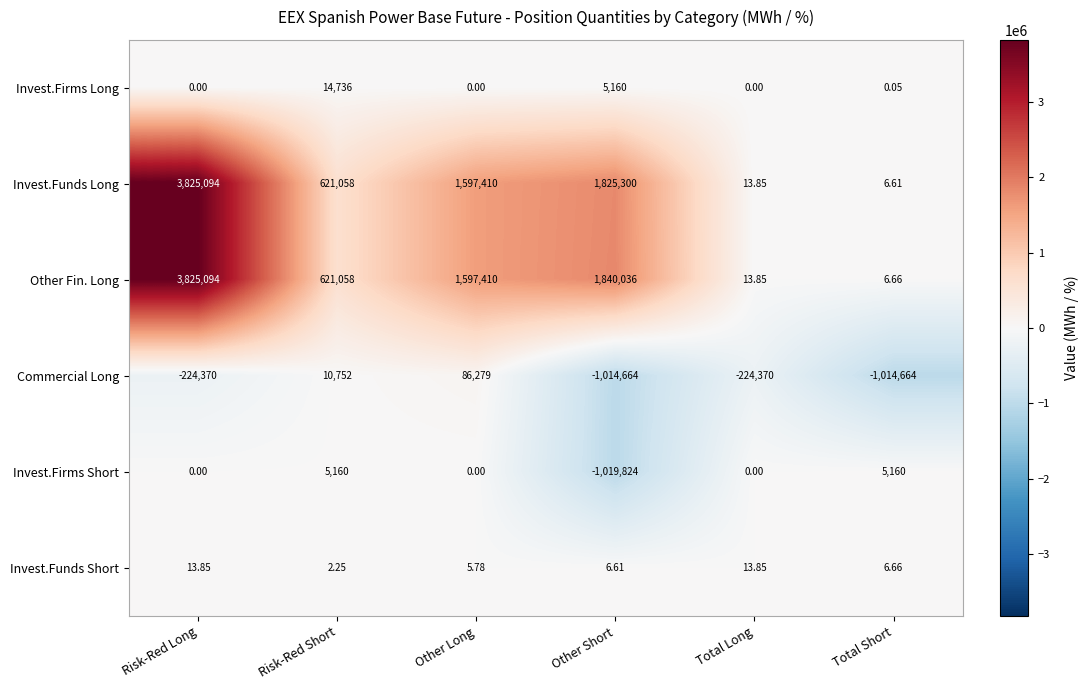

Rank the series at Other Short from lowest to highest value.

Invest.Firms Short, Commercial Long, Invest.Funds Short, Invest.Firms Long, Invest.Funds Long, Other Fin. Long